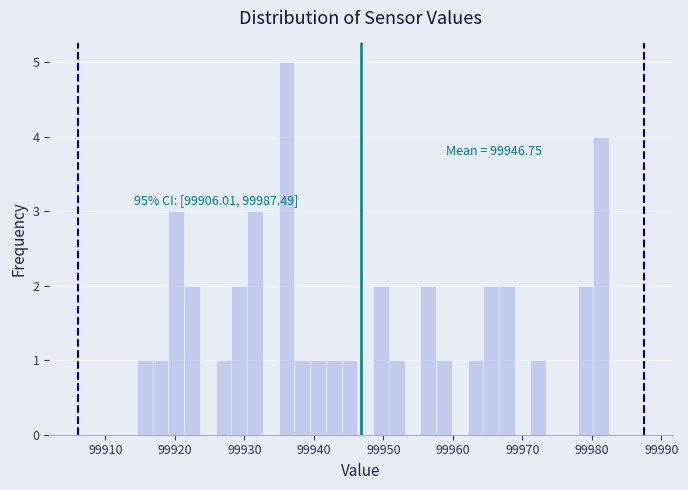

Read against the x-axis, roughly where is the centre of the tallest bar?

99936